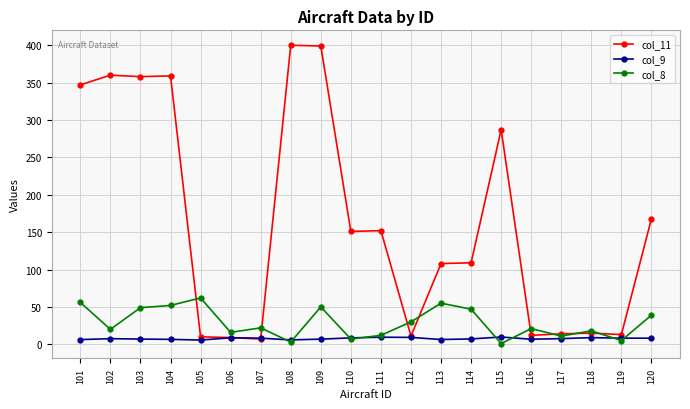

Which series has the largest total across all categories?

col_11